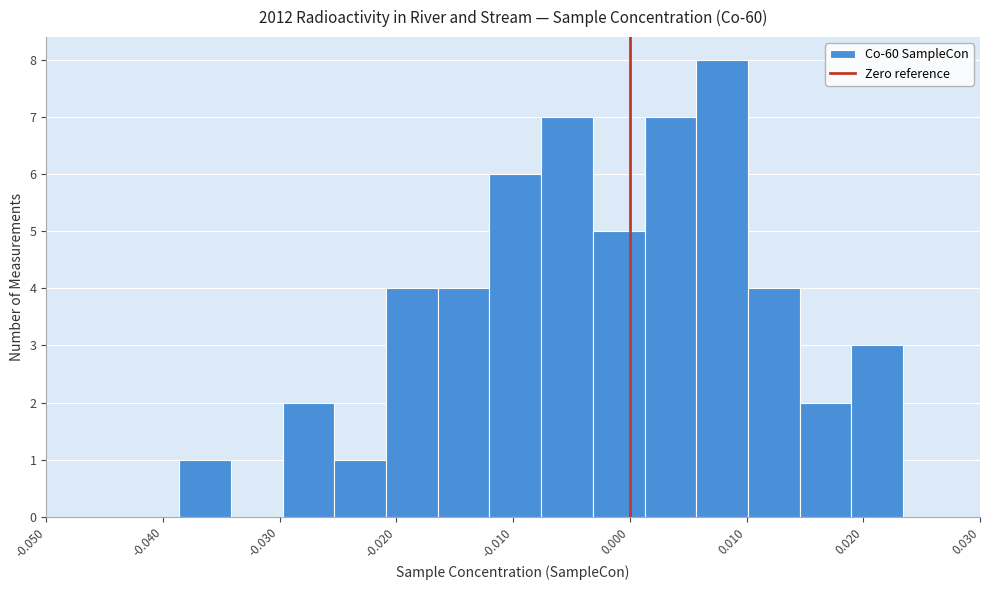

How tall is the bar that spans -0.025 to -0.021 on the x-axis? Neither the bar edges nor the heights are printed on the chart, so give them approximately, as read against the axes.

1